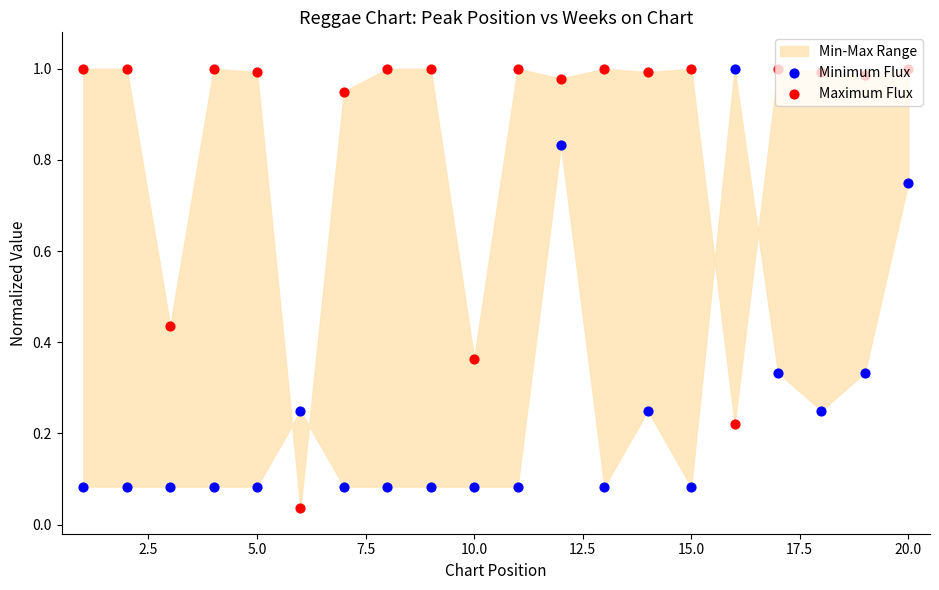

Which series has the largest total across all categories?

Maximum Flux